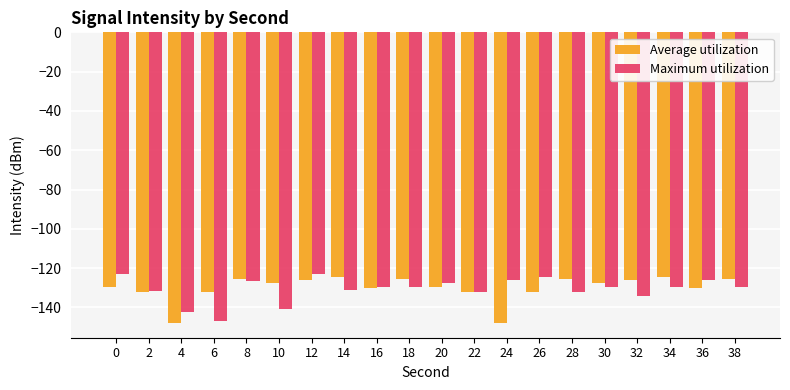

How many bars are there in total?

40